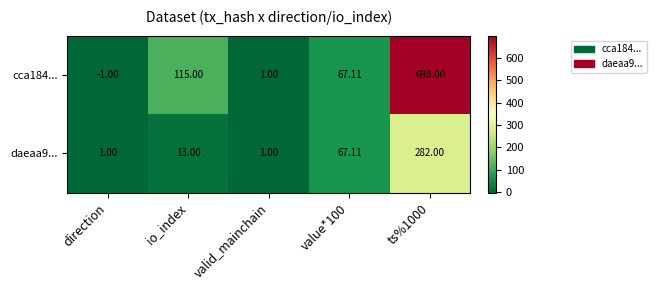

At which category is the sum across all series the highest?

ts%1000